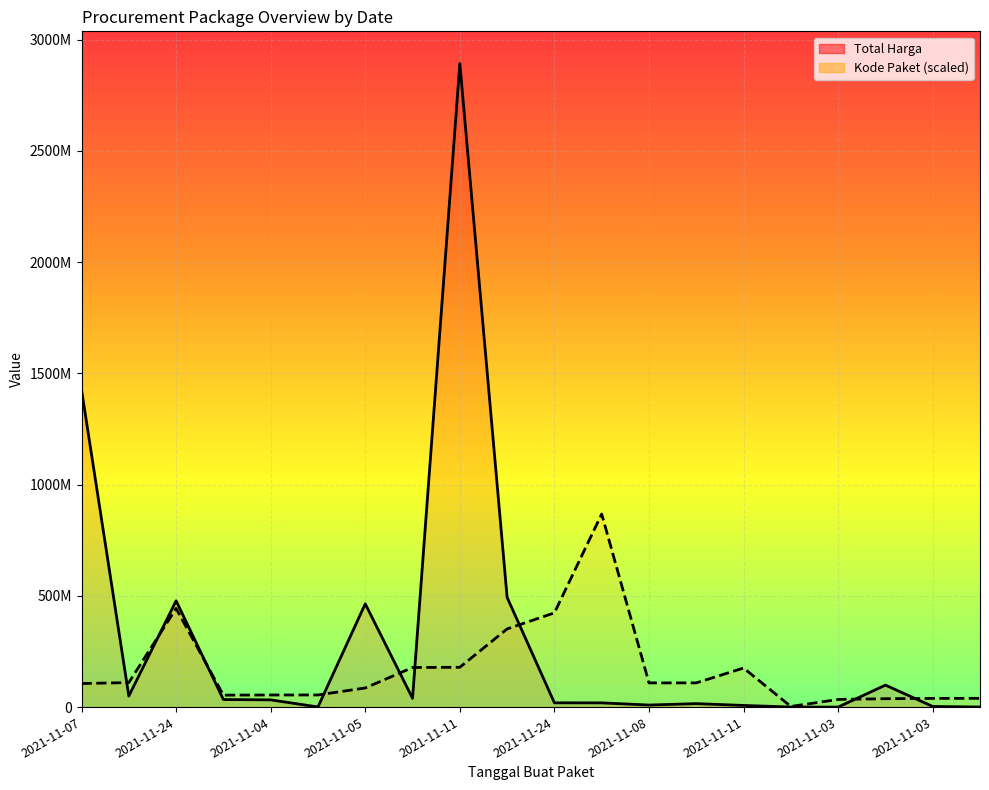

Where do Kode Paket and Total Harga first cross each other?

2021-11-07 and 2021-11-08